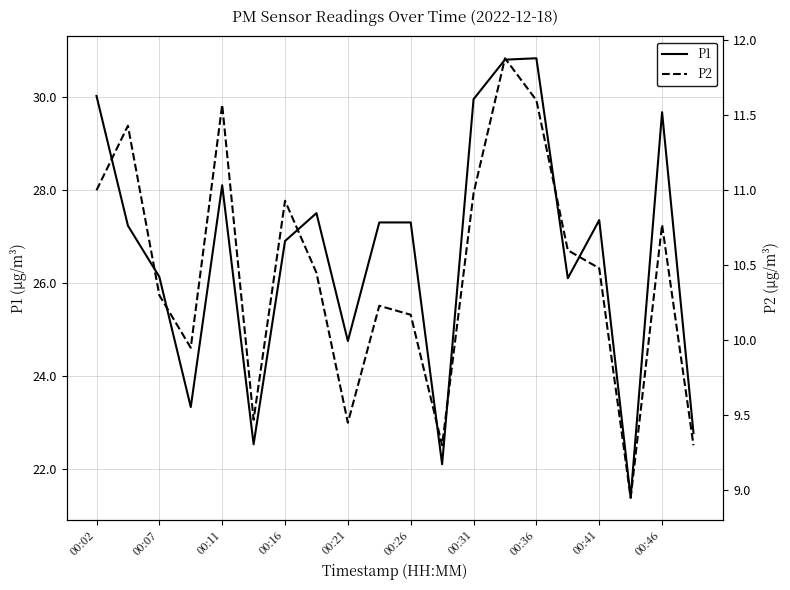

How many values in the P1 series exceed 27?

11